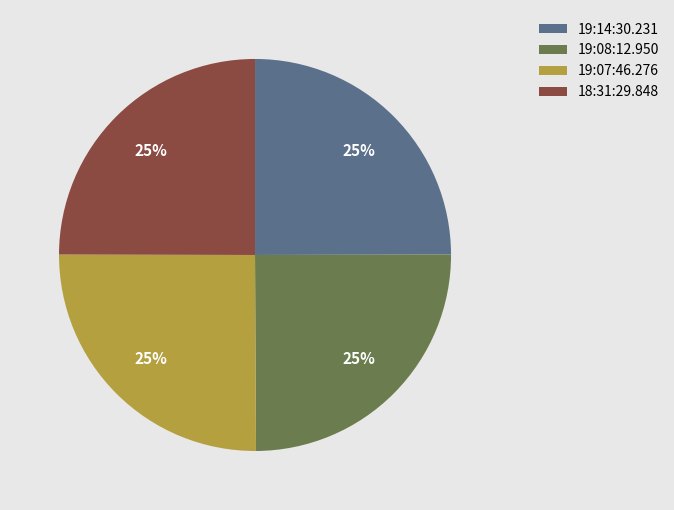

True or false: 19:08:12.950 accounts for 31% of the total.

False